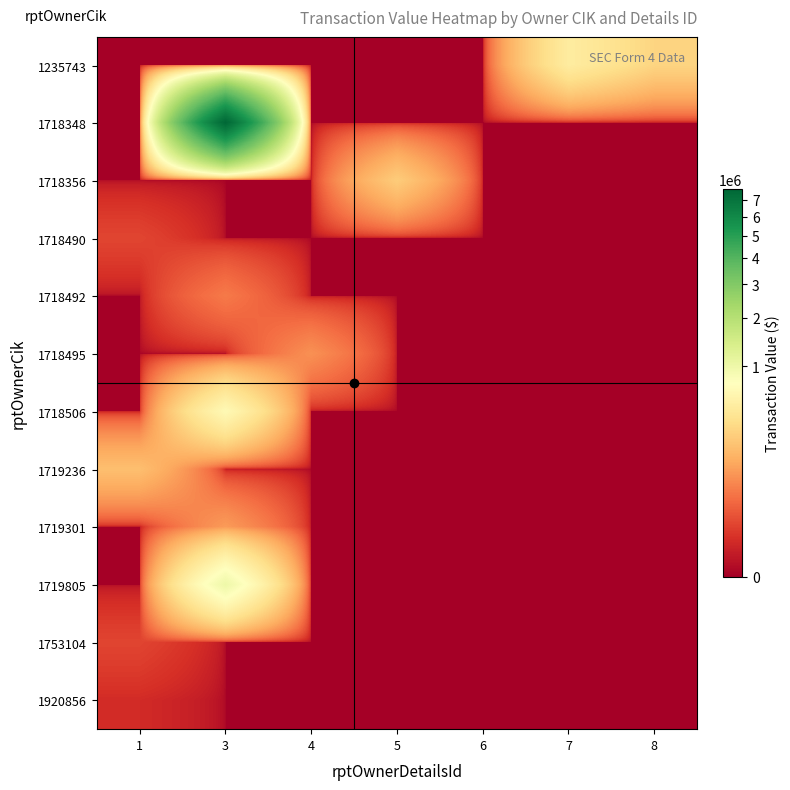

What is the greatest value displayed?

7654850